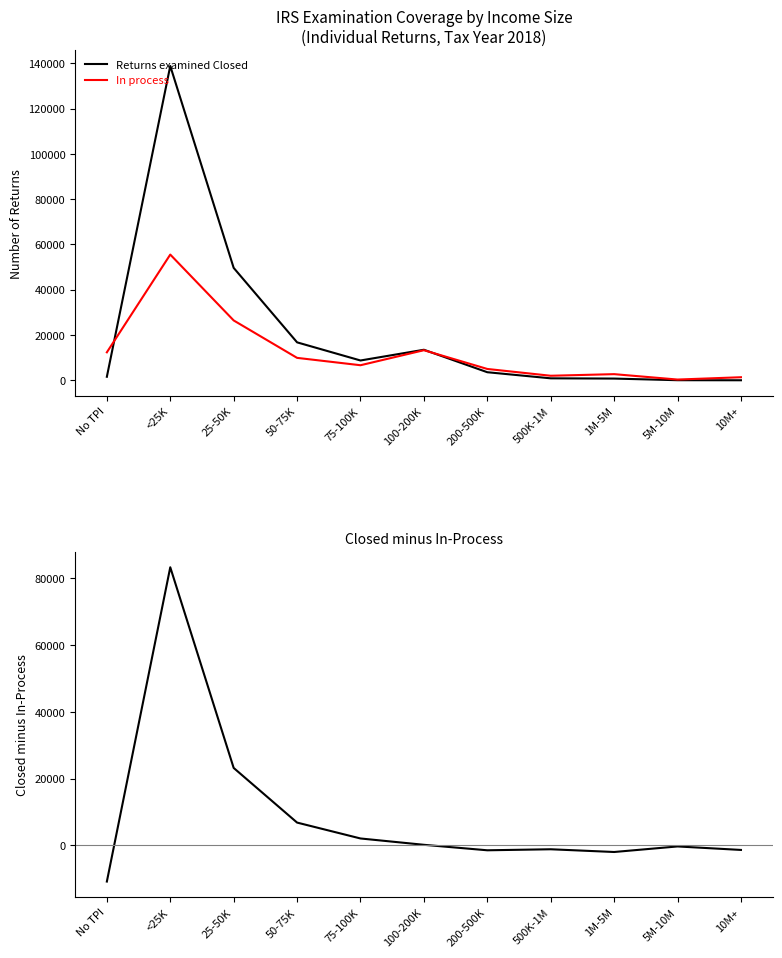

How many data points in Returns examined Closed are less than 3589?

5